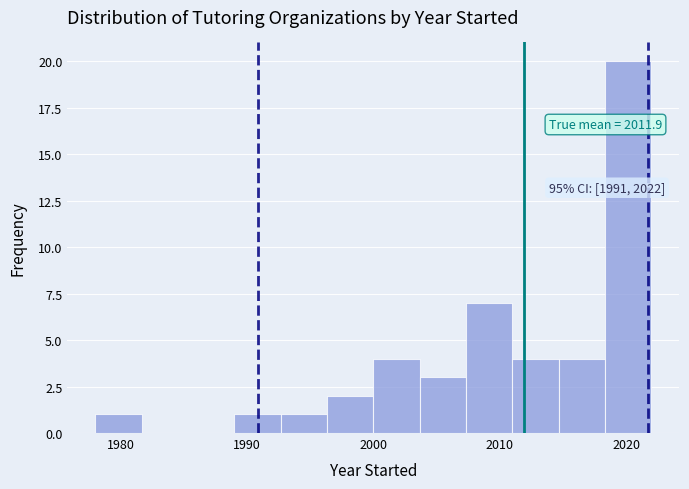

Read against the x-axis, roughly where is the centre of the tallest bar?

2020